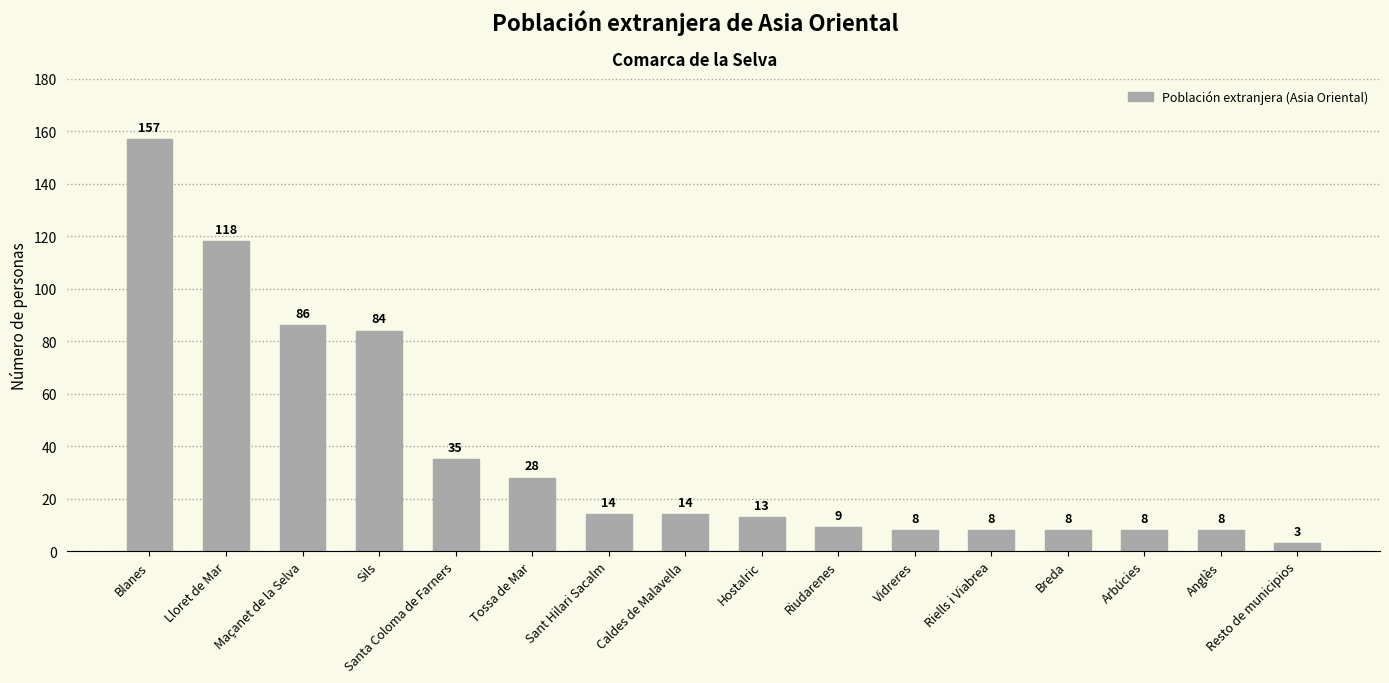

What is the ratio of the value at Riells i Viabrea to the value at Sils?

0.1